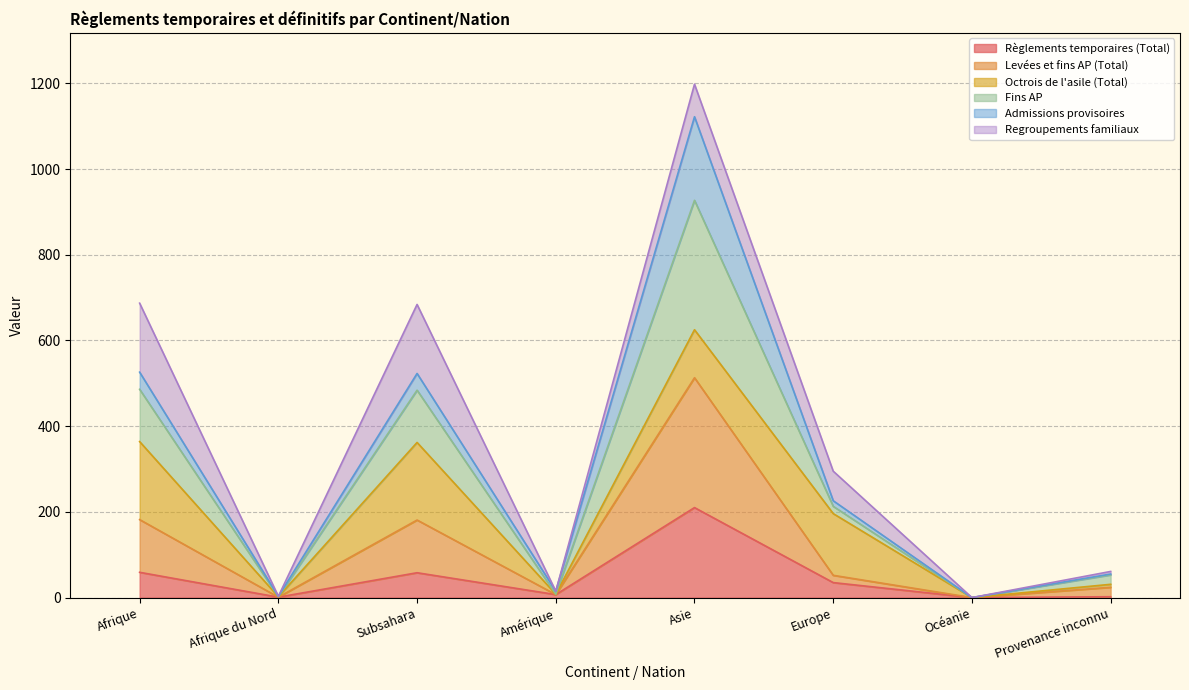

What are all the series names shown in the legend?

Règlements temporaires (Total), Levées et fins AP (Total), Octrois de l'asile (Total), Fins AP, Admissions provisoires, Regroupements familiaux